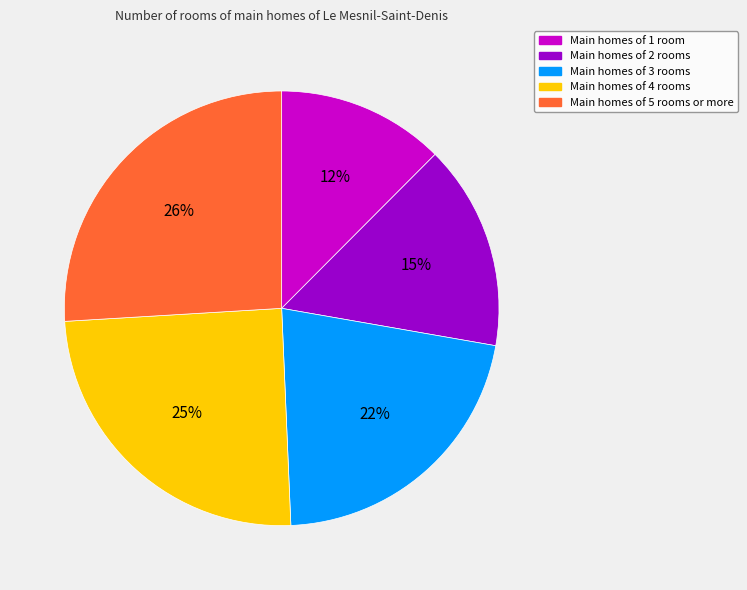

Does any single category account for the majority?

No